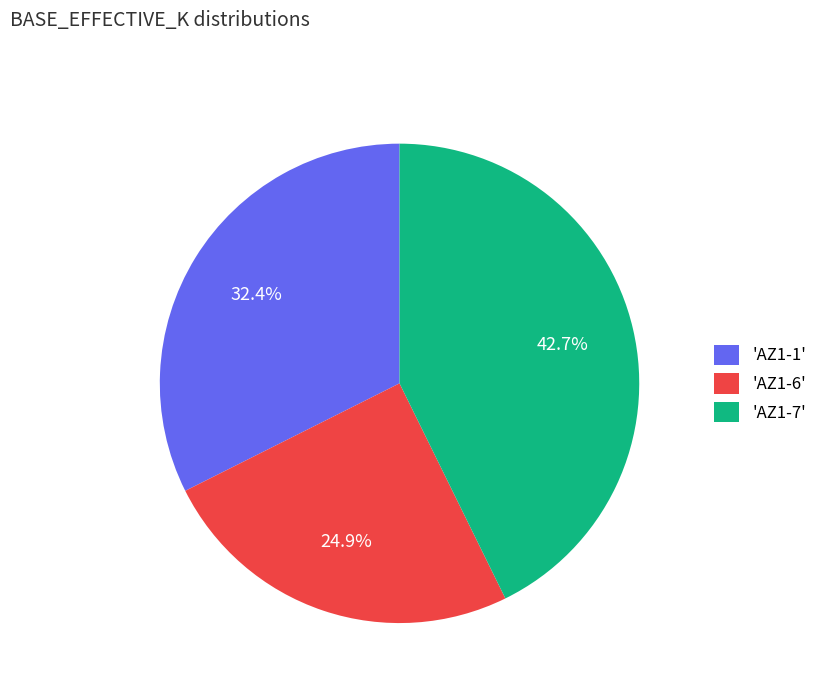

What portion of the pie excludes 'AZ1-1'?

67.6%